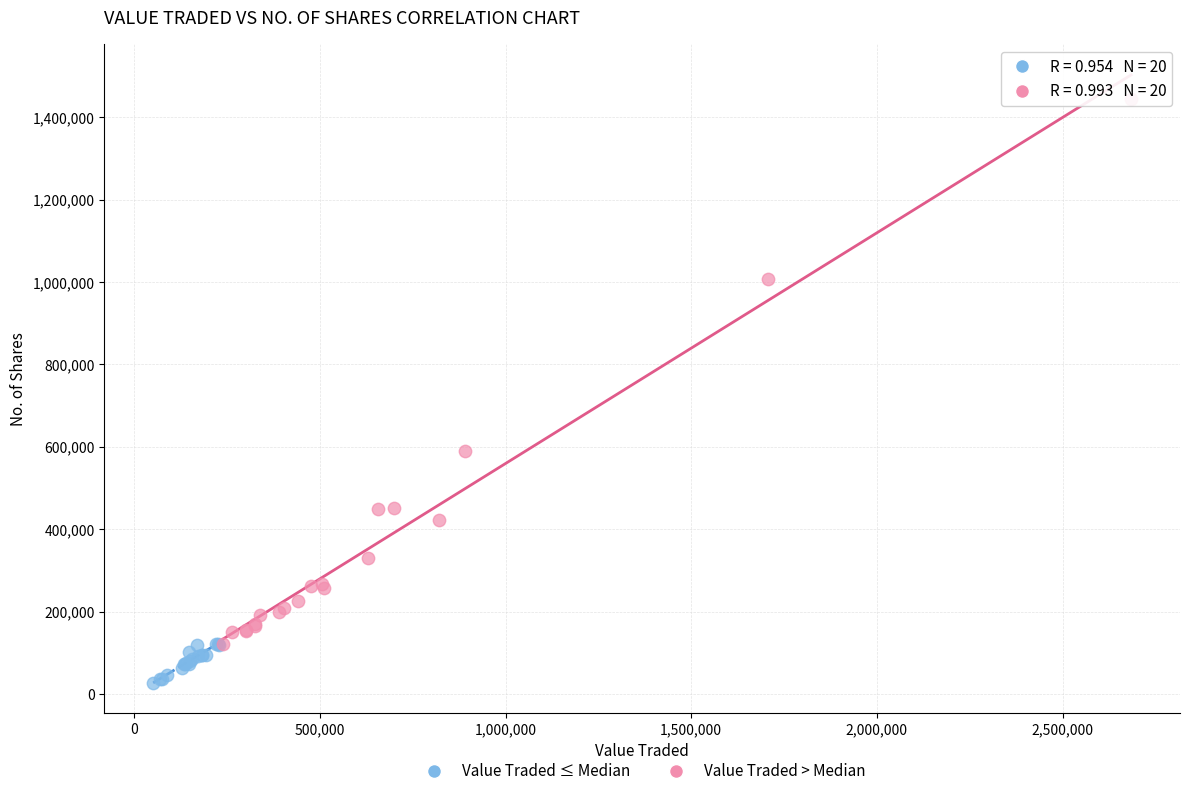

Which series has the largest Y range (max minus min)?

Value Traded > Median